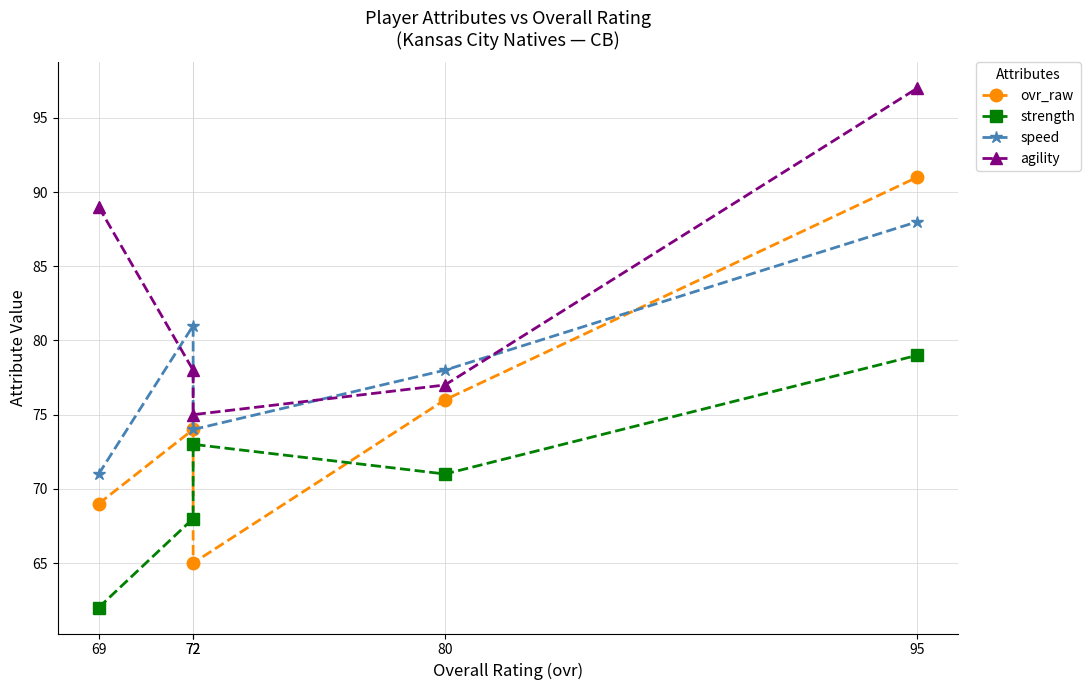

What is the lowest value of the strength series?

62